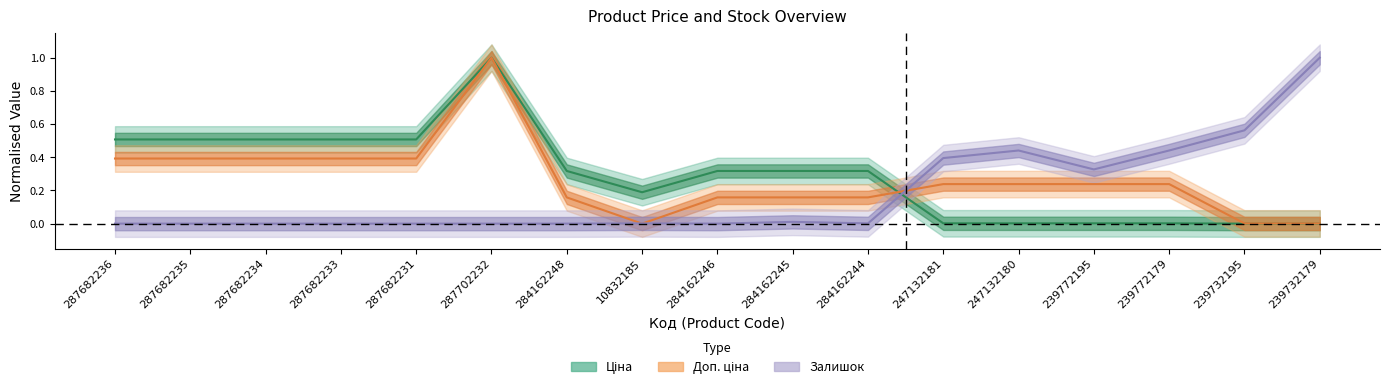

What is the sum of all Залишок values?

3.2